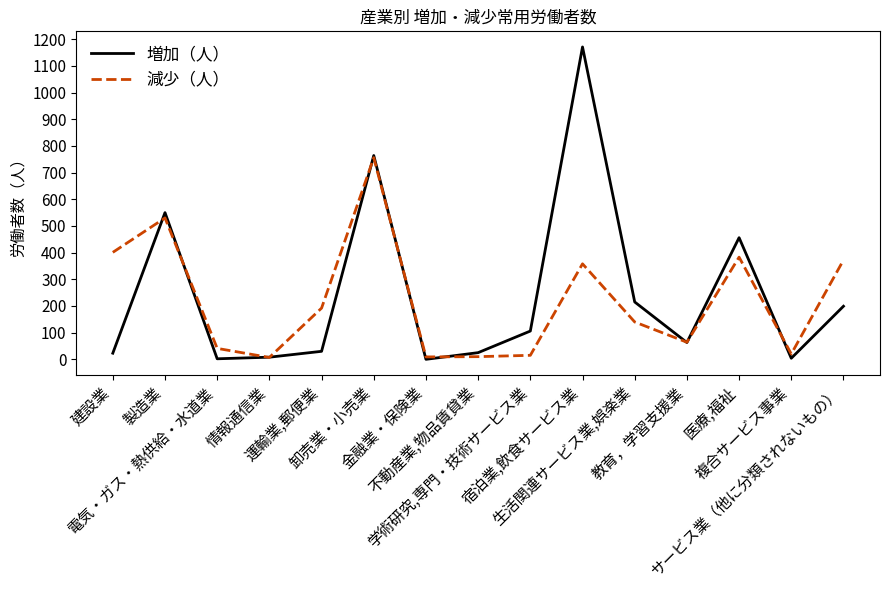

What is the greatest value displayed?

1171